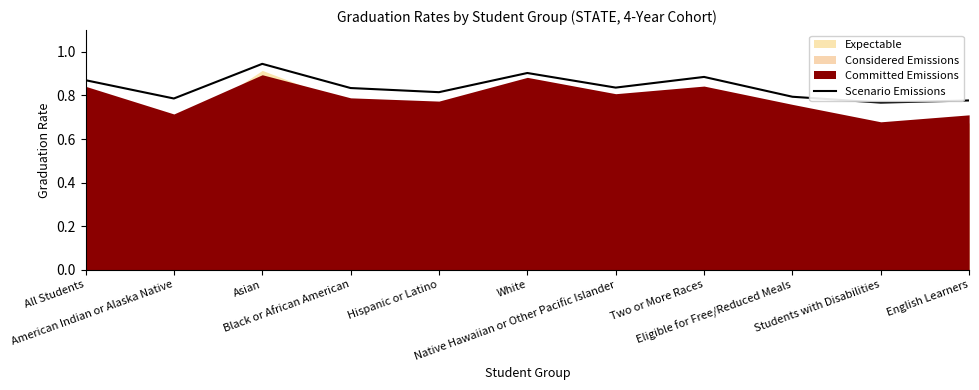

True or false: the data shows 0.8 at Hispanic or Latino.

True